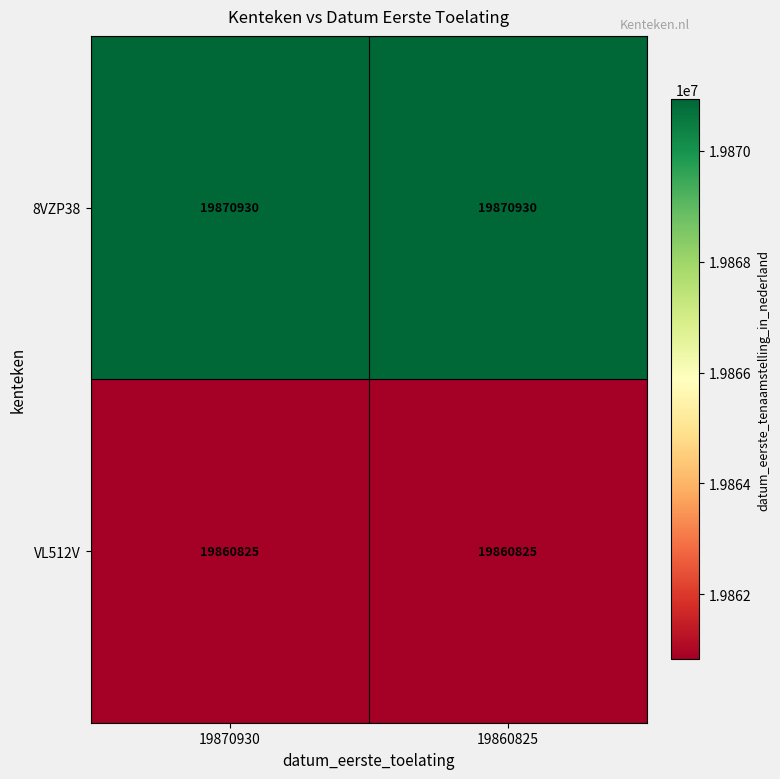

How many data points does each series have?

2